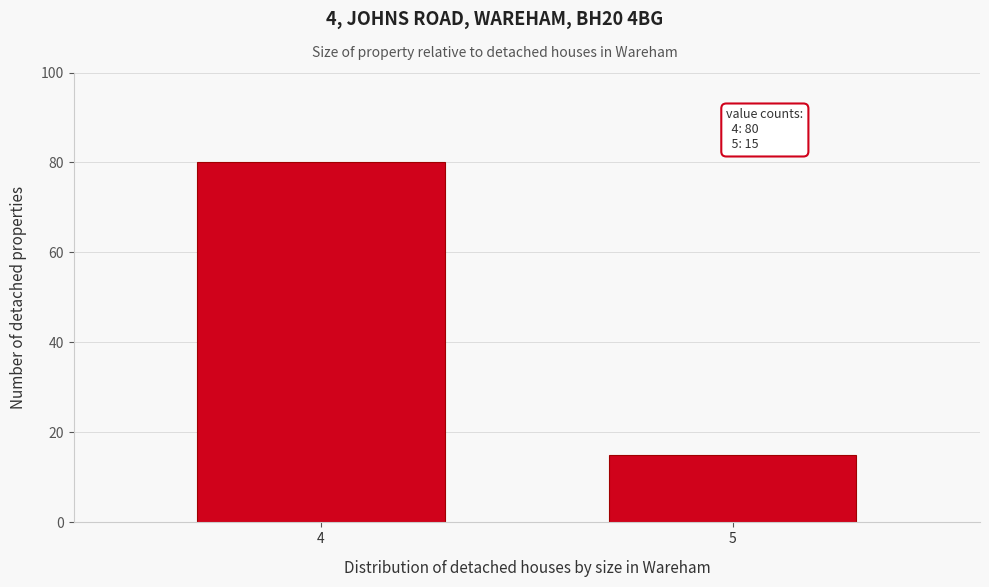

Reading left to right, list all the values displayed in this chart.

80	15